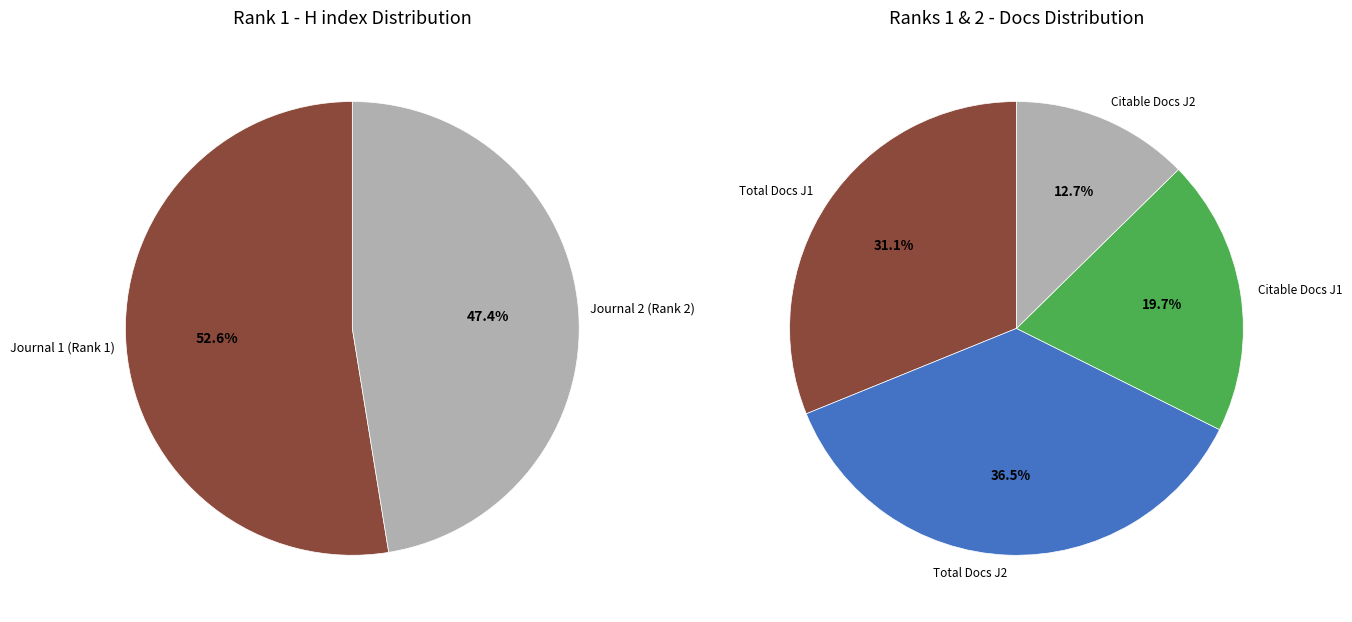

What portion of the pie excludes Journal of the South African Veterinary Association?

52.6%